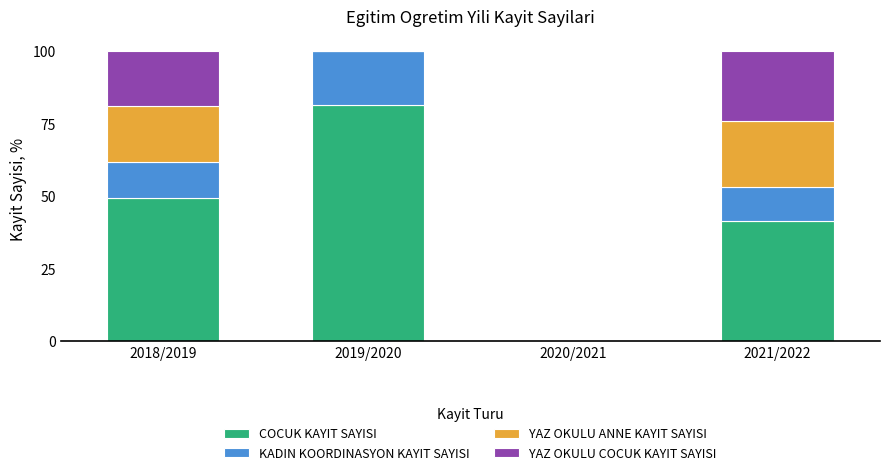

What is the total value across all series at 2021/2022?

100.0